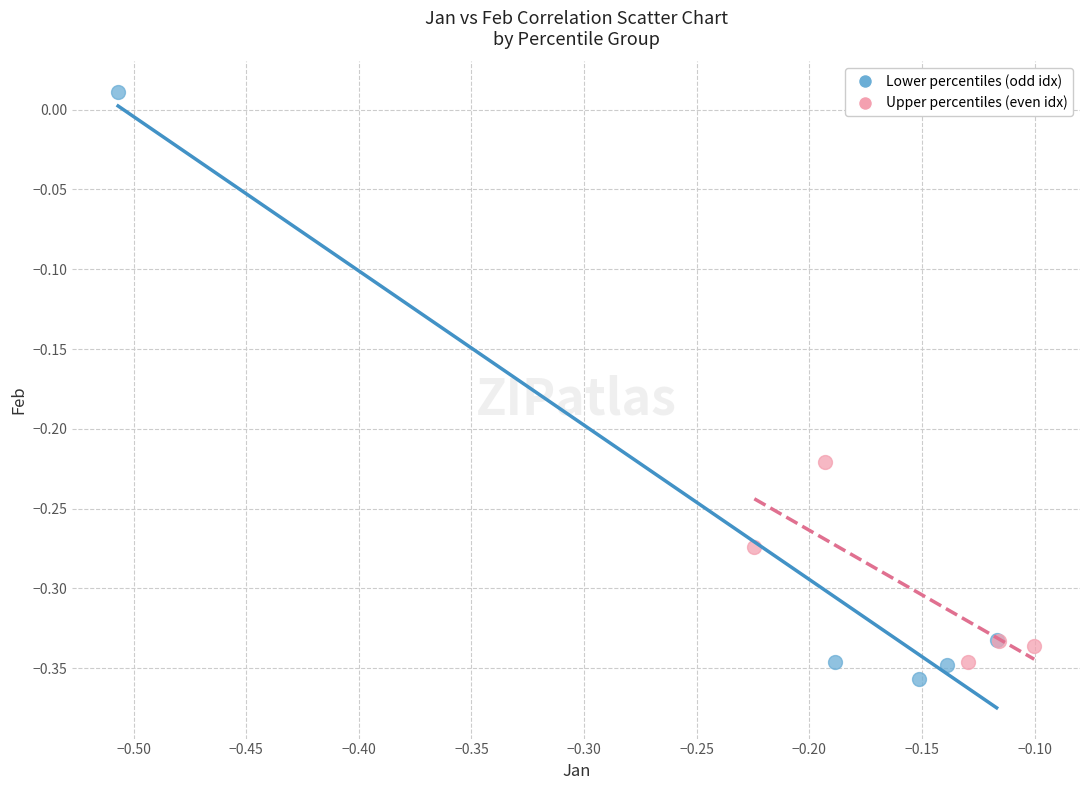

Which series contains the lowest Y value?

Lower percentiles (odd idx)